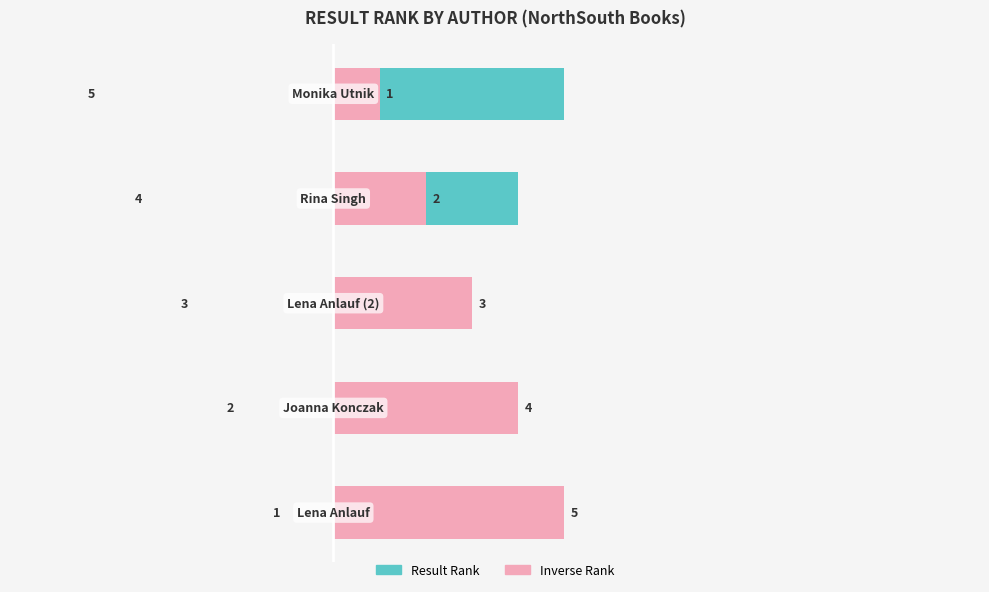

True or false: Result Rank has a value of 2 at 0.

False